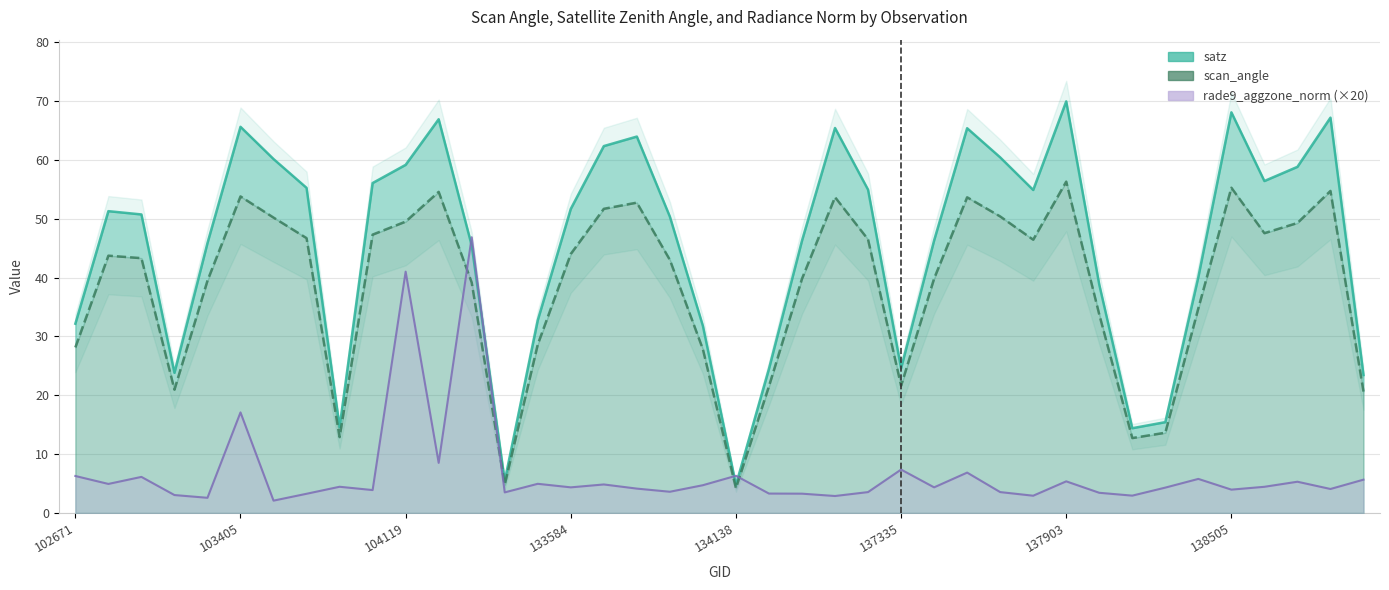

True or false: scan_angle and rade9_aggzone_norm (×20) cross at least once.

True